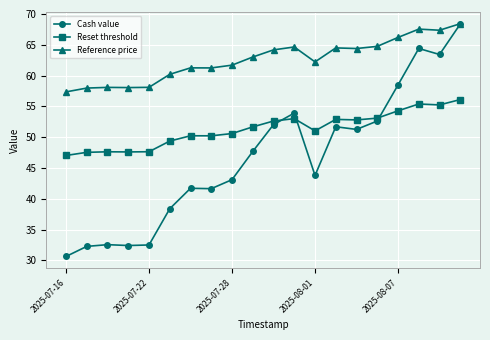

Rank the series by their average value, from lowest to highest.

Cash value, Reset threshold, Reference price